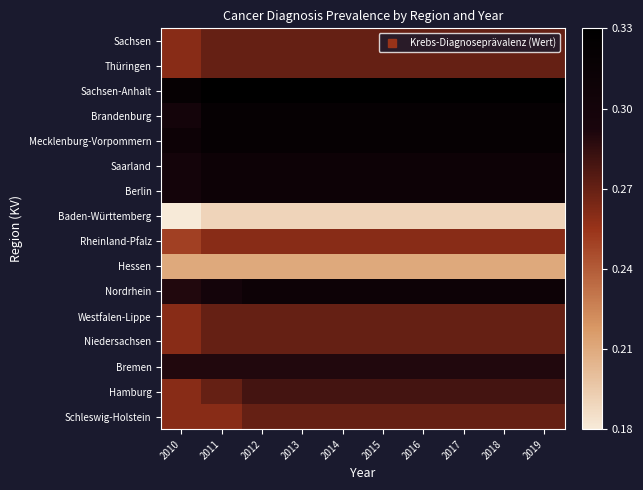

Reading left to right, list all the values displayed in this chart.

Schleswig-Holstein: 2010=0.3	2011=0.3	2012=0.3	2013=0.3	2014=0.3	2015=0.3	2016=0.3	2017=0.3	2018=0.3	2019=0.3
Hamburg: 2010=0.3	2011=0.3	2012=0.3	2013=0.3	2014=0.3	2015=0.3	2016=0.3	2017=0.3	2018=0.3	2019=0.3
Bremen: 2010=0.3	2011=0.3	2012=0.3	2013=0.3	2014=0.3	2015=0.3	2016=0.3	2017=0.3	2018=0.3	2019=0.3
Niedersachsen: 2010=0.3	2011=0.3	2012=0.3	2013=0.3	2014=0.3	2015=0.3	2016=0.3	2017=0.3	2018=0.3	2019=0.3
Westfalen-Lippe: 2010=0.3	2011=0.3	2012=0.3	2013=0.3	2014=0.3	2015=0.3	2016=0.3	2017=0.3	2018=0.3	2019=0.3
Nordrhein: 2010=0.3	2011=0.3	2012=0.3	2013=0.3	2014=0.3	2015=0.3	2016=0.3	2017=0.3	2018=0.3	2019=0.3
Hessen: 2010=0.2	2011=0.2	2012=0.2	2013=0.2	2014=0.2	2015=0.2	2016=0.2	2017=0.2	2018=0.2	2019=0.2
Rheinland-Pfalz: 2010=0.2	2011=0.3	2012=0.3	2013=0.3	2014=0.3	2015=0.3	2016=0.3	2017=0.3	2018=0.3	2019=0.3
Baden-Württemberg: 2010=0.2	2011=0.2	2012=0.2	2013=0.2	2014=0.2	2015=0.2	2016=0.2	2017=0.2	2018=0.2	2019=0.2
Berlin: 2010=0.3	2011=0.3	2012=0.3	2013=0.3	2014=0.3	2015=0.3	2016=0.3	2017=0.3	2018=0.3	2019=0.3
Saarland: 2010=0.3	2011=0.3	2012=0.3	2013=0.3	2014=0.3	2015=0.3	2016=0.3	2017=0.3	2018=0.3	2019=0.3
Mecklenburg-Vorpommern: 2010=0.3	2011=0.3	2012=0.3	2013=0.3	2014=0.3	2015=0.3	2016=0.3	2017=0.3	2018=0.3	2019=0.3
Brandenburg: 2010=0.3	2011=0.3	2012=0.3	2013=0.3	2014=0.3	2015=0.3	2016=0.3	2017=0.3	2018=0.3	2019=0.3
Sachsen-Anhalt: 2010=0.3	2011=0.3	2012=0.3	2013=0.3	2014=0.3	2015=0.3	2016=0.3	2017=0.3	2018=0.3	2019=0.3
Thüringen: 2010=0.3	2011=0.3	2012=0.3	2013=0.3	2014=0.3	2015=0.3	2016=0.3	2017=0.3	2018=0.3	2019=0.3
Sachsen: 2010=0.3	2011=0.3	2012=0.3	2013=0.3	2014=0.3	2015=0.3	2016=0.3	2017=0.3	2018=0.3	2019=0.3